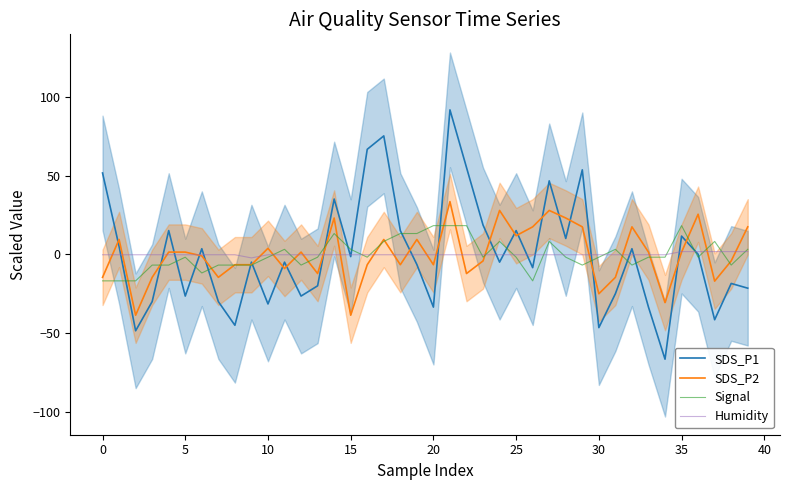

Does the chart display data point markers on the line(s)?

No